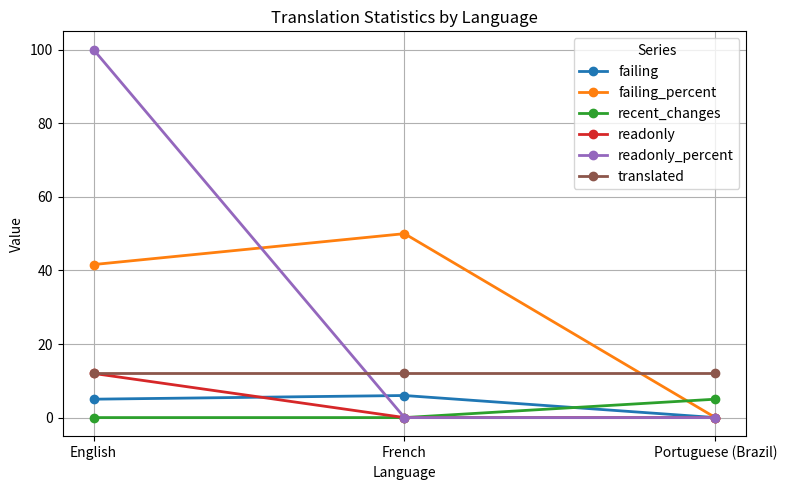

Which label corresponds to the largest value in the chart?

English